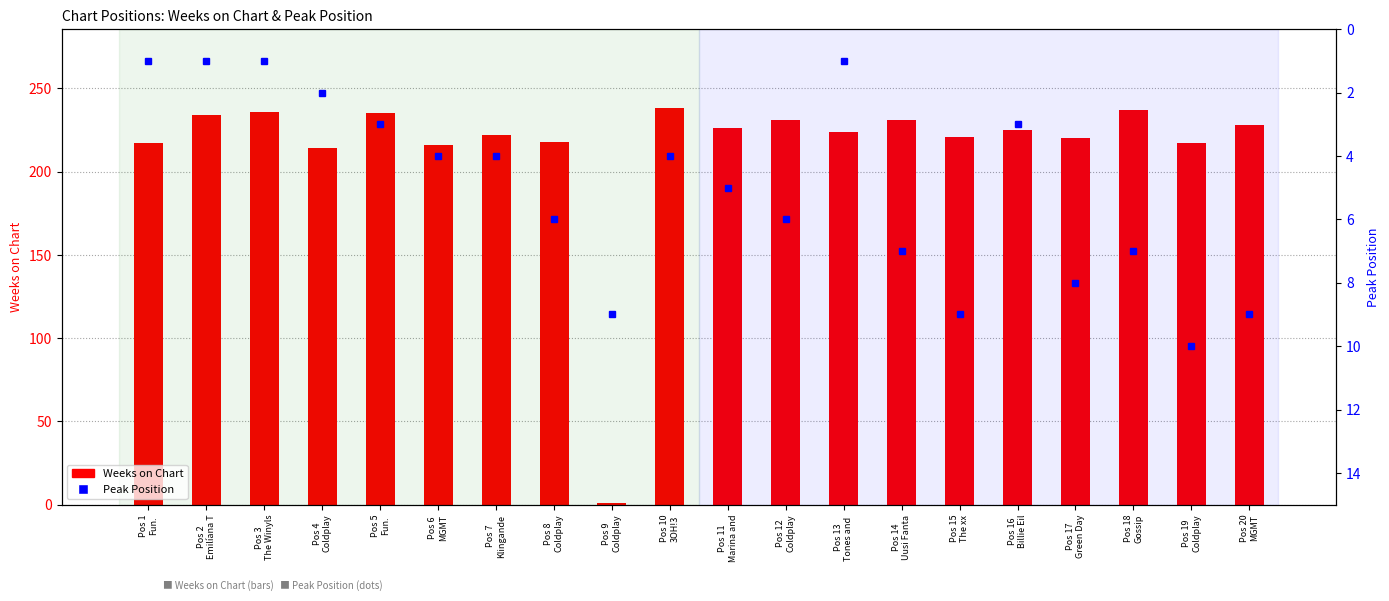

Reading right to left, extract all data points from this chart.

Weeks on Chart: Pos 20
MGMT=228	Pos 19
Coldplay=217	Pos 18
Gossip=237	Pos 17
Green Day=220	Pos 16
Billie Eil=225	Pos 15
The xx=221	Pos 14
Uusi Fanta=231	Pos 13
Tones and =224	Pos 12
Coldplay=231	Pos 11
Marina and=226	Pos 10
3OH!3=238	Pos 9
Coldplay=1	Pos 8
Coldplay=218	Pos 7
Klingande=222	Pos 6
MGMT=216	Pos 5
Fun.=235	Pos 4
Coldplay=214	Pos 3
The Winyls=236	Pos 2
Emilíana T=234	Pos 1
Fun.=217
Peak Position: Pos 20
MGMT=9	Pos 19
Coldplay=10	Pos 18
Gossip=7	Pos 17
Green Day=8	Pos 16
Billie Eil=3	Pos 15
The xx=9	Pos 14
Uusi Fanta=7	Pos 13
Tones and =1	Pos 12
Coldplay=6	Pos 11
Marina and=5	Pos 10
3OH!3=4	Pos 9
Coldplay=9	Pos 8
Coldplay=6	Pos 7
Klingande=4	Pos 6
MGMT=4	Pos 5
Fun.=3	Pos 4
Coldplay=2	Pos 3
The Winyls=1	Pos 2
Emilíana T=1	Pos 1
Fun.=1